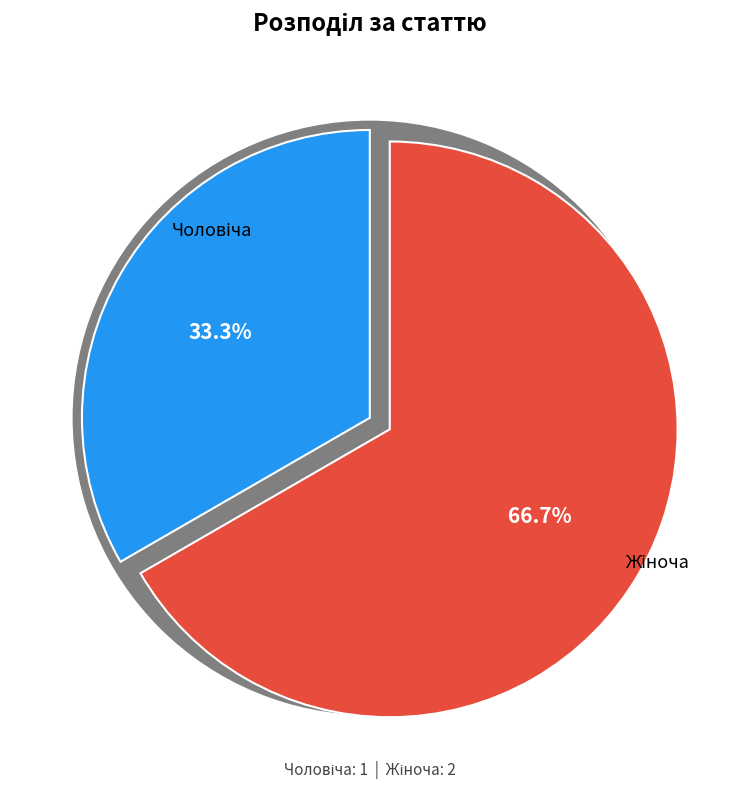

Rank the categories by value from lowest to highest.

Чоловіча, Жіноча